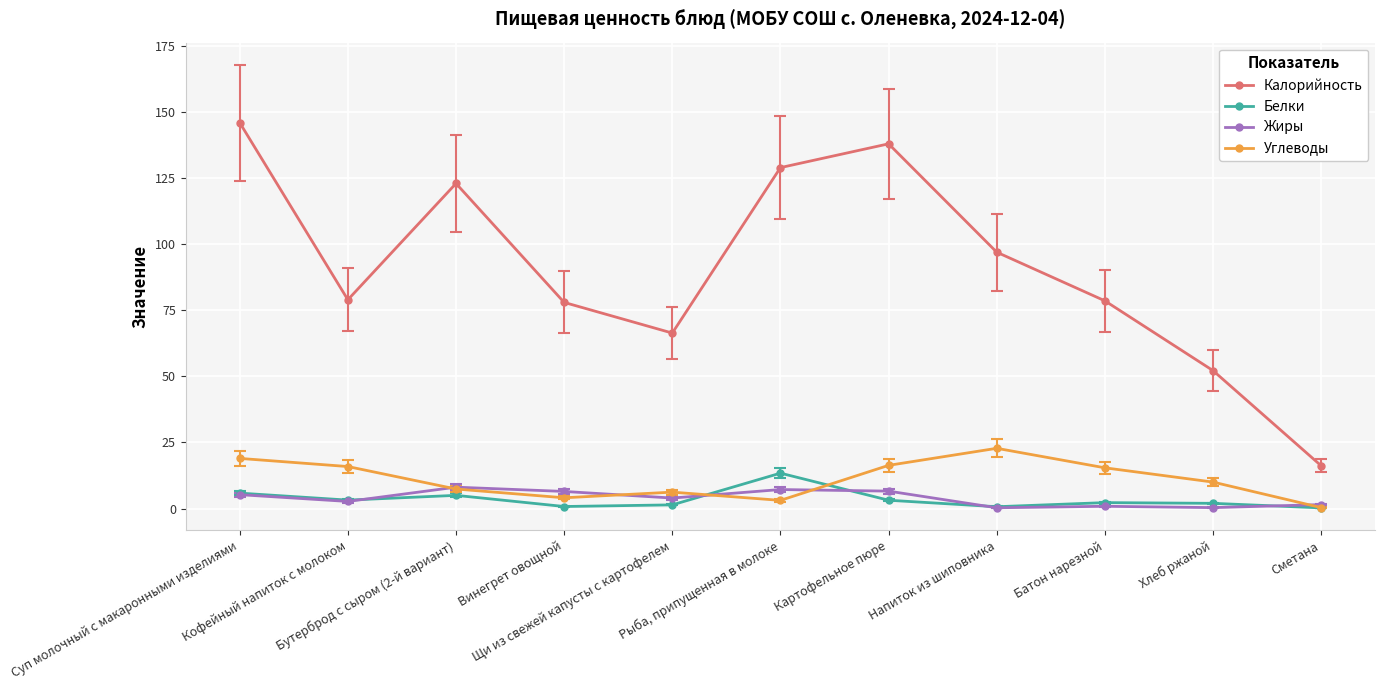

What is the maximum value shown in the chart?

146.0